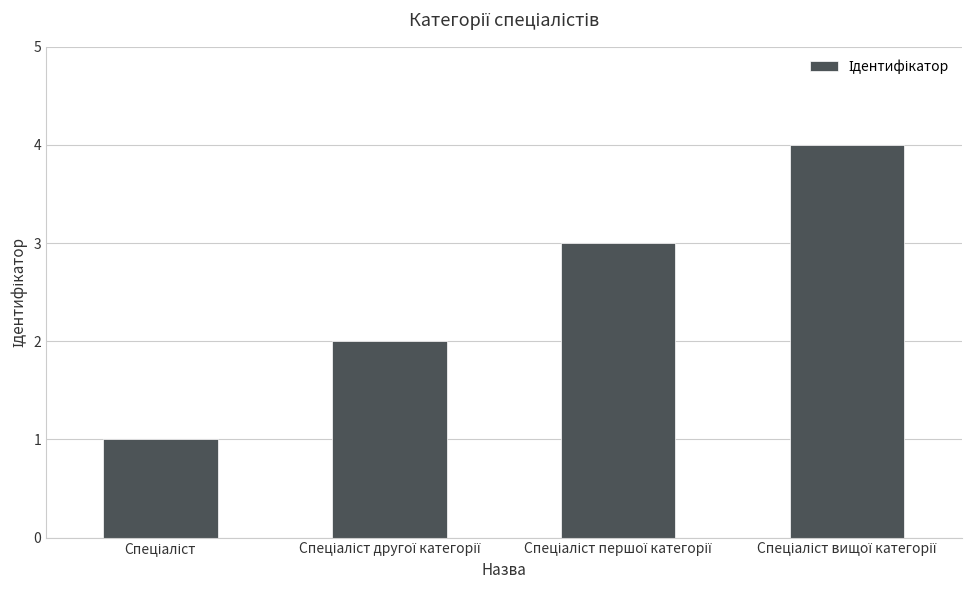

Reading right to left, what are all the values shown in this chart?

4	3	2	1